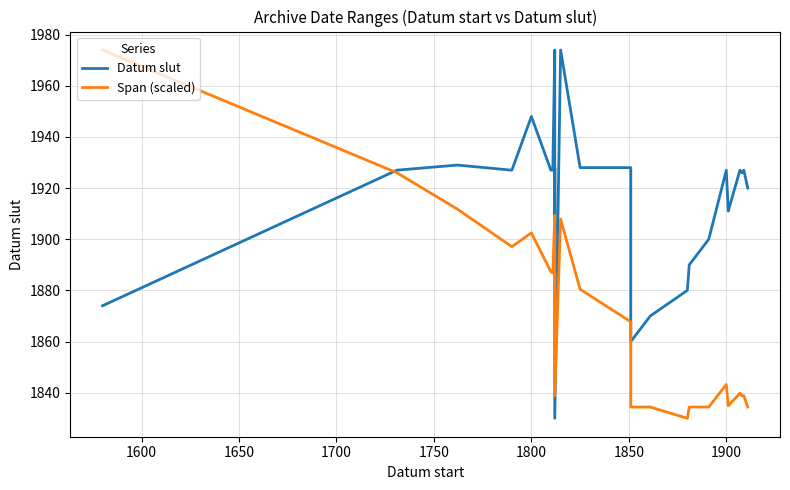

Reading left to right, transcribe all the data shown in this chart.

Datum slut: 1874.0	1927.0	1929.0	1927.0	1948.0	1927.0	1927.0	1974.0	1902.0	1928.0	1830.0	1974.0	1928.0	1928.0	1860.0	1870.0	1880.0	1890.0	1900.0	1927.0	1911.0	1927.0	1926.0	1927.0	1920.0
Span (scaled): 1974.0	1926.0	1911.8	1897.1	1902.5	1887.3	1886.8	1909.3	1874.1	1886.8	1838.8	1907.9	1880.4	1867.7	1834.4	1834.4	1830.0	1834.4	1834.4	1843.2	1834.9	1839.8	1838.8	1838.8	1834.4